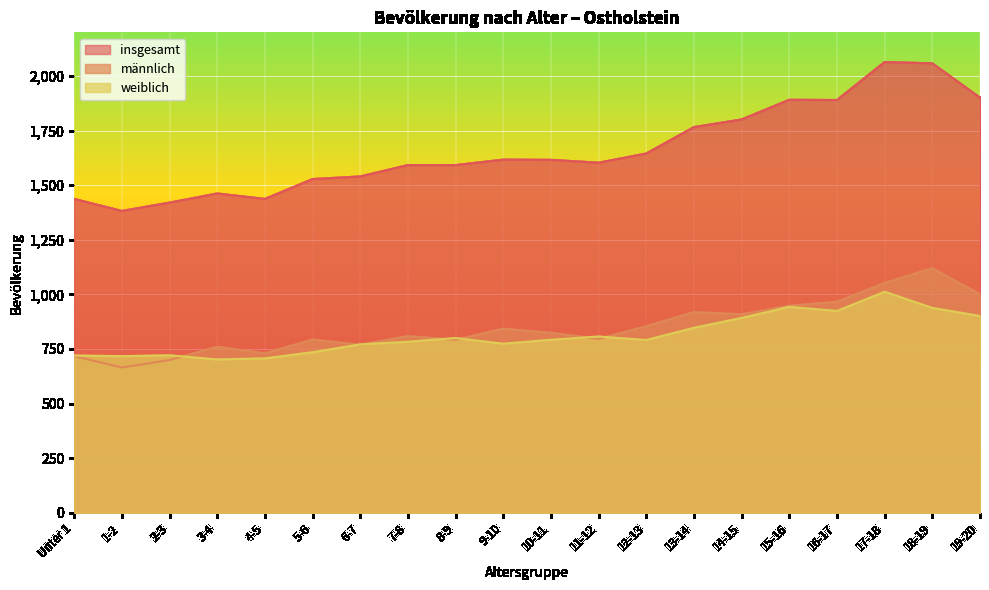

Reading left to right, extract all data points from this chart.

insgesamt: 1437	1382	1420	1462	1437	1528	1540	1592	1592	1617	1616	1603	1645	1766	1801	1891	1890	2064	2058	1901
männlich: 717	665	699	760	730	793	769	809	792	843	824	796	854	919	909	948	966	1052	1120	1000
weiblich: 720	717	721	702	707	735	771	783	800	774	792	807	791	847	892	943	924	1012	938	901